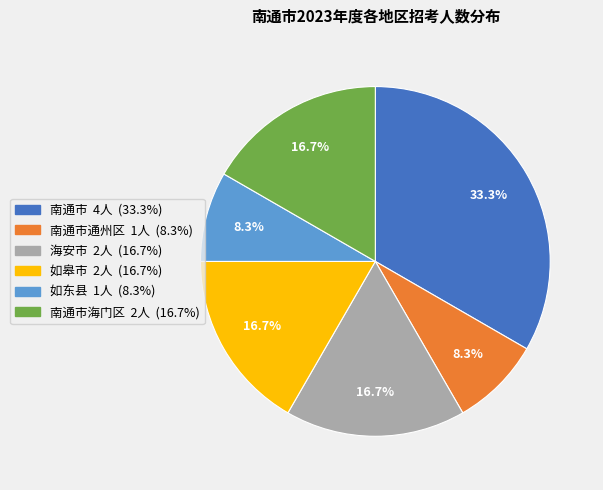

Does any single category account for the majority?

No